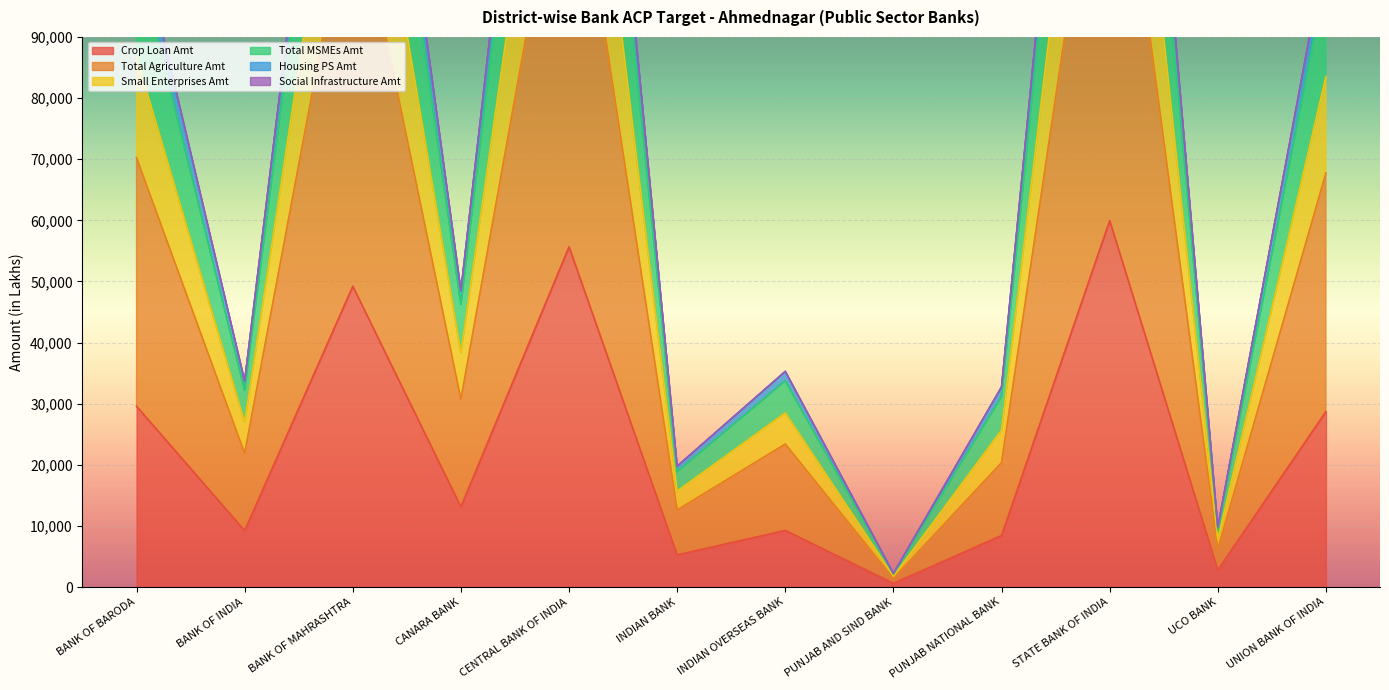

The Crop Loan Amt series shows 51506.9 at BANK OF BARODA. True or false?

False